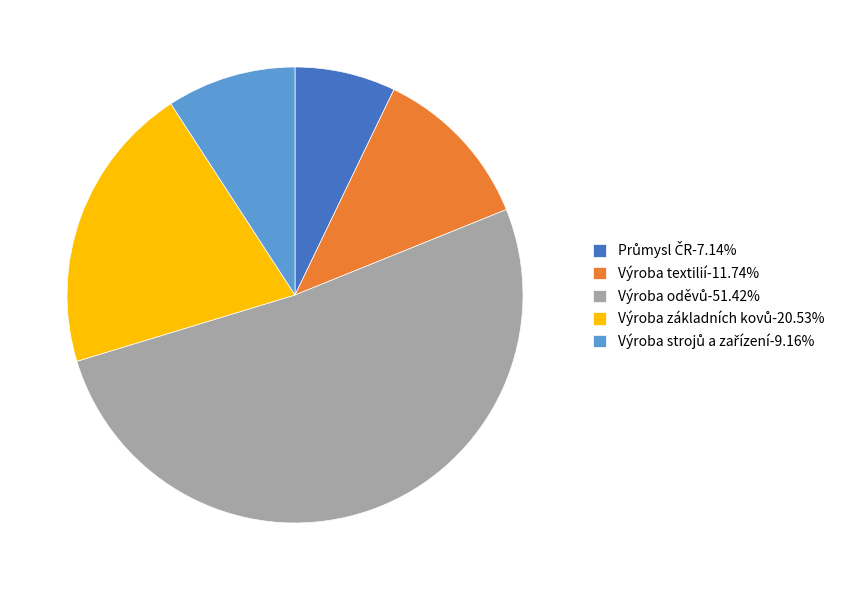

Approximately how many times larger is the value at Výroba základních kovů compared to Výroba oděvů?

0.4